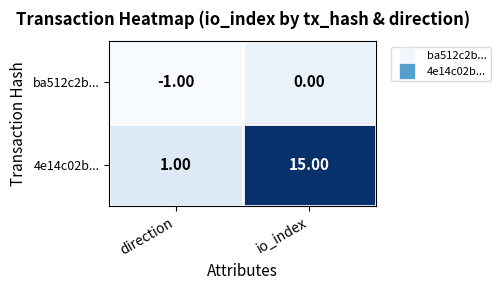

At which category does the chart reach its minimum across all series?

direction